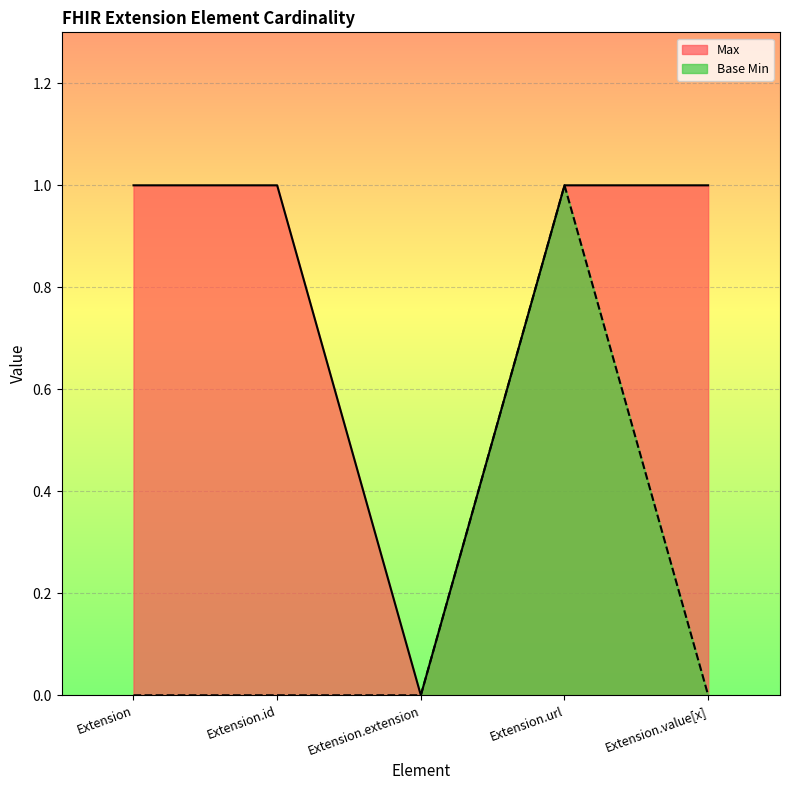

Reading left to right, transcribe all the data shown in this chart.

Max: Extension=1	Extension.id=1	Extension.extension=0	Extension.url=1	Extension.value[x]=1
Base Min: Extension=0	Extension.id=0	Extension.extension=0	Extension.url=1	Extension.value[x]=0